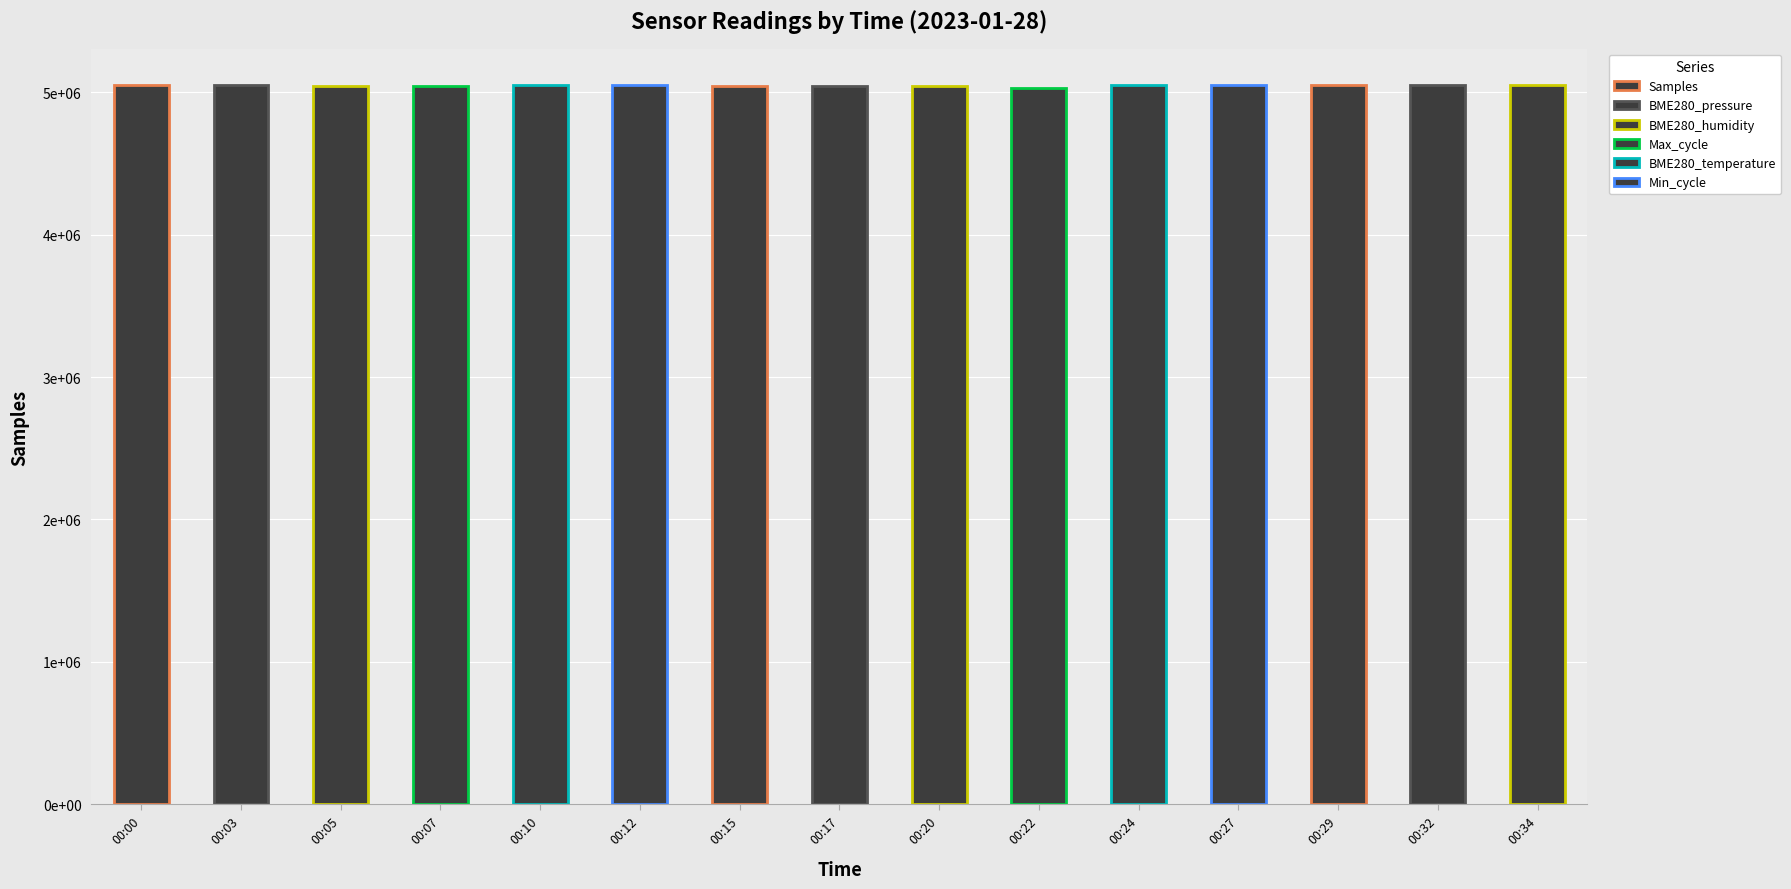

Reading left to right, extract all data points from this chart.

00:00=5049016	00:03=5048066	00:05=5044075	00:07=5046121	00:10=5049168	00:12=5049138	00:15=5046885	00:17=5044182	00:20=5043290	00:22=5031291	00:24=5048757	00:27=5050788	00:29=5050558	00:32=5049833	00:34=5052647